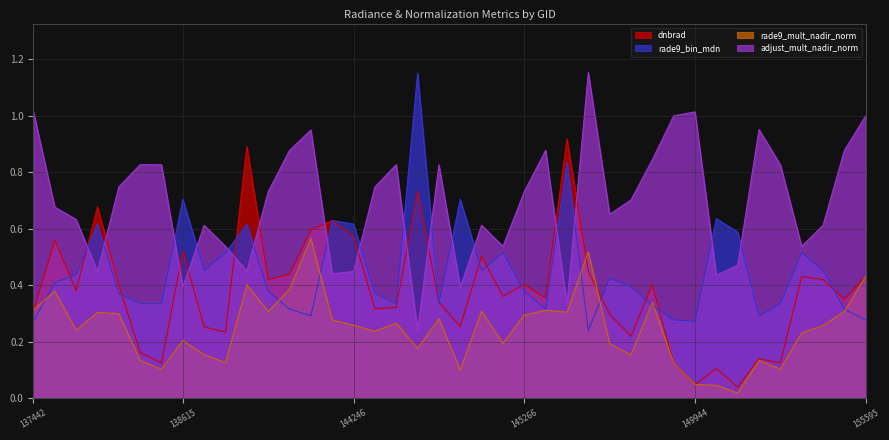

In rade9_mult_nadir_norm, how many points are lower than both neighbors (excluding endpoints)?

12